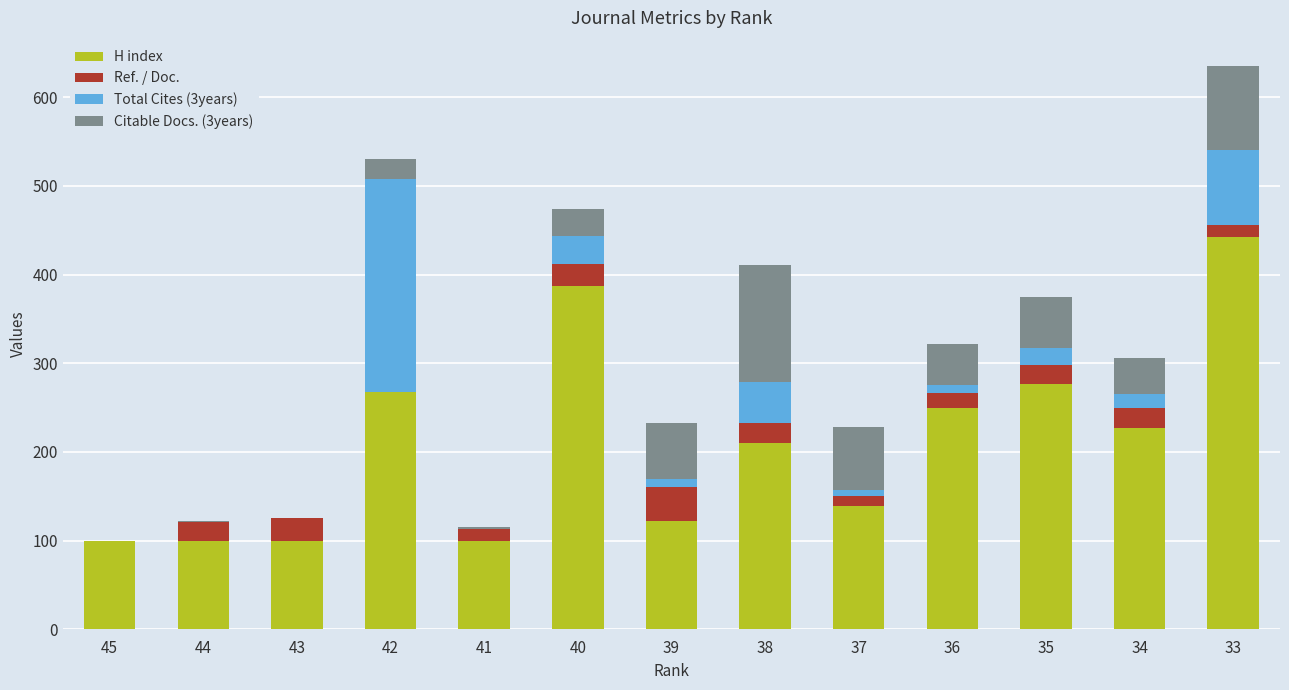

The value of H index at 45 is 22. True or false?

False